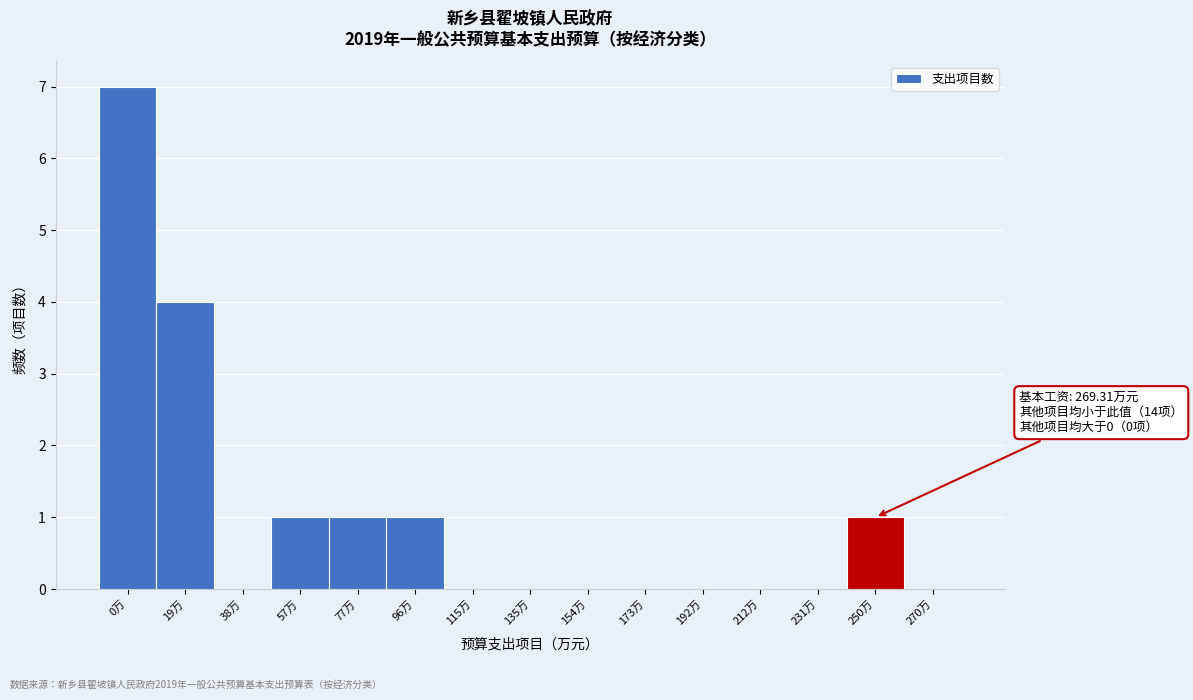

Reading left to right, transcribe all the data shown in this chart.

0万=7	19万=4	38万=0	57万=1	77万=1	96万=1	115万=0	135万=0	154万=0	173万=0	192万=0	212万=0	231万=0	250万=1	270万=0